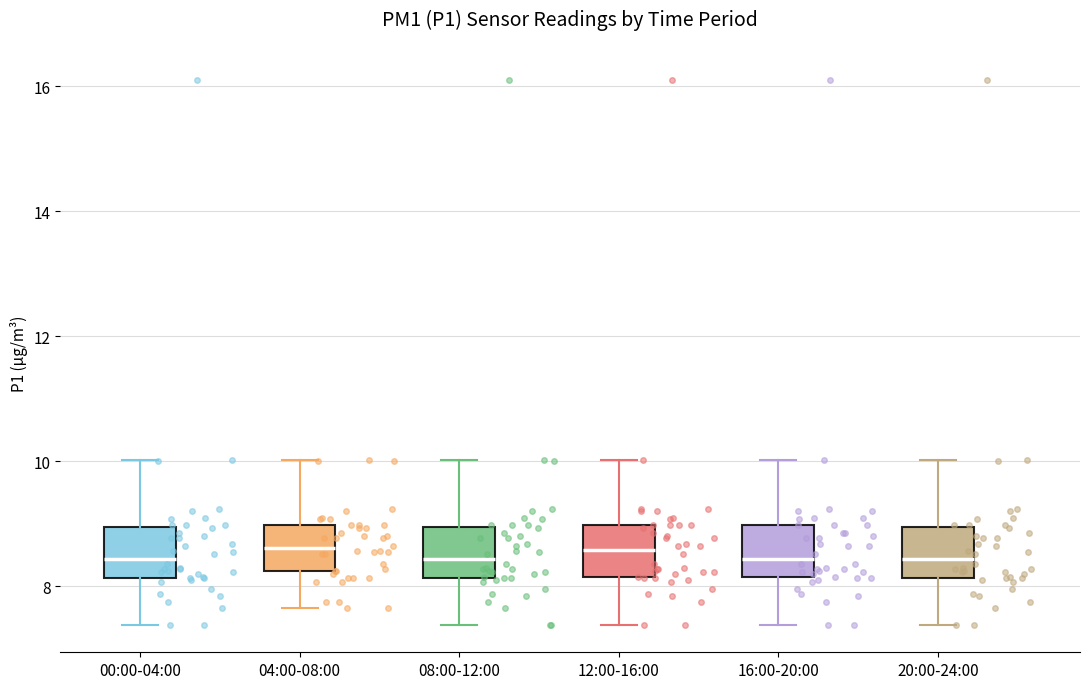

Reading left to right, transcribe this box plot: for each box, give where its median line is, the range the box spans, and where its two whiskers end, as read against the y-axis. The values are not printed on the chart, so give them approximately, as read against the axis.

00:00-04:00: median 8.4, box 8.2 to 9.0, whiskers 7.4 to 10.0
04:00-08:00: median 8.6, box 8.2 to 9.0, whiskers 7.6 to 10.0
08:00-12:00: median 8.4, box 8.2 to 9.0, whiskers 7.4 to 10.0
12:00-16:00: median 8.6, box 8.2 to 9.0, whiskers 7.4 to 10.0
16:00-20:00: median 8.4, box 8.2 to 9.0, whiskers 7.4 to 10.0
20:00-24:00: median 8.4, box 8.2 to 9.0, whiskers 7.4 to 10.0